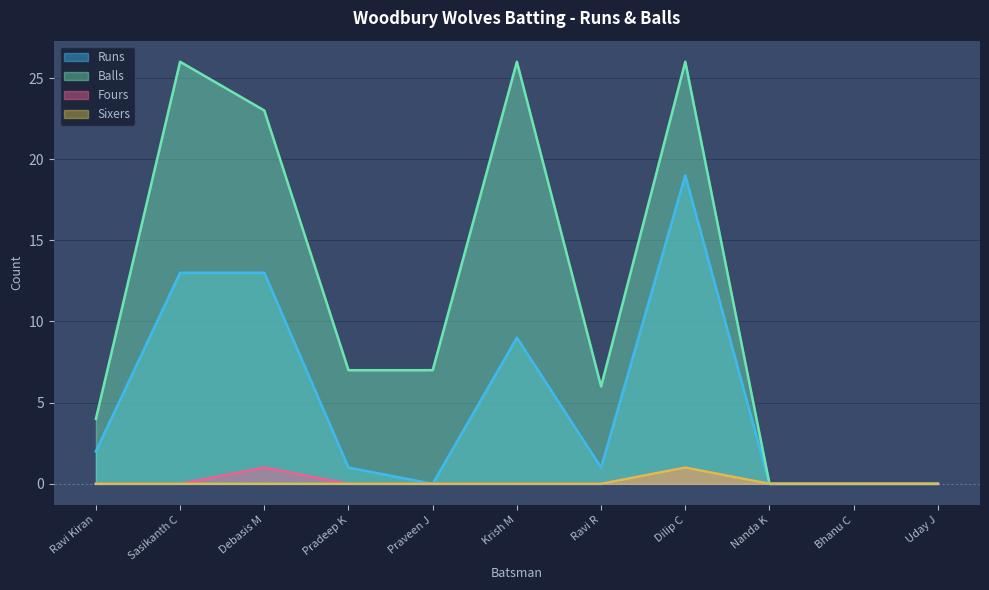

At Ravi Kiran, list the series in order from largest to smallest.

Balls, Runs, Fours, Sixers